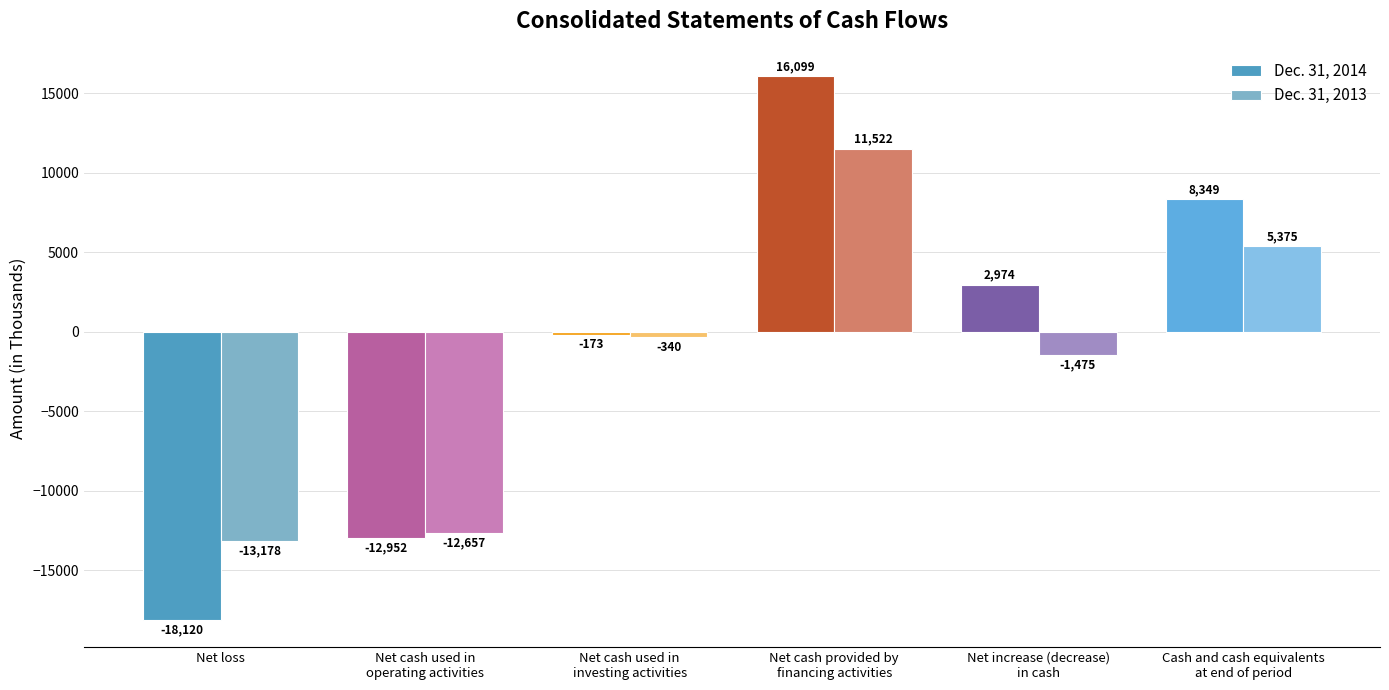

The Dec. 31, 2013 series shows 5630 at Net cash provided by
financing activities. True or false?

False